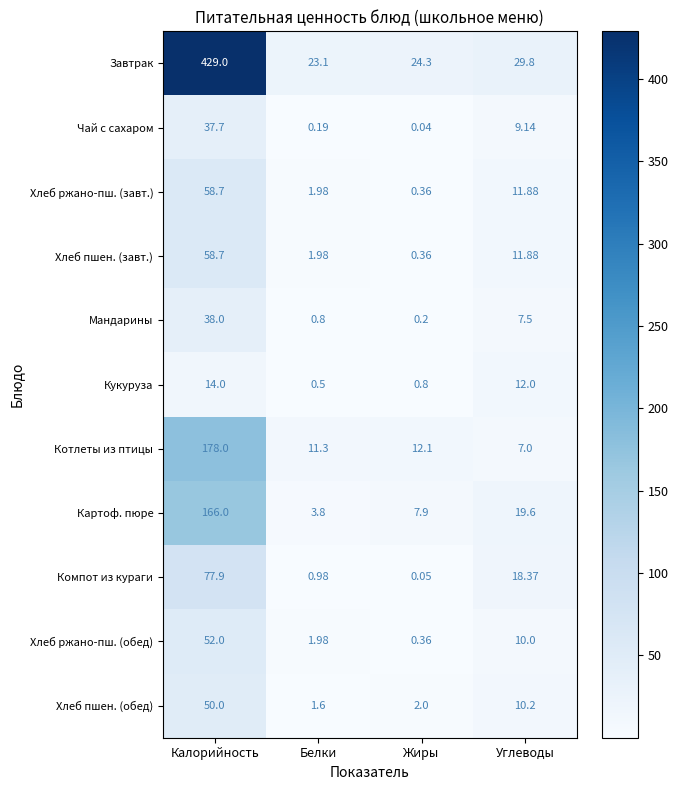

At which label does Мандарины reach its peak?

Калорийность